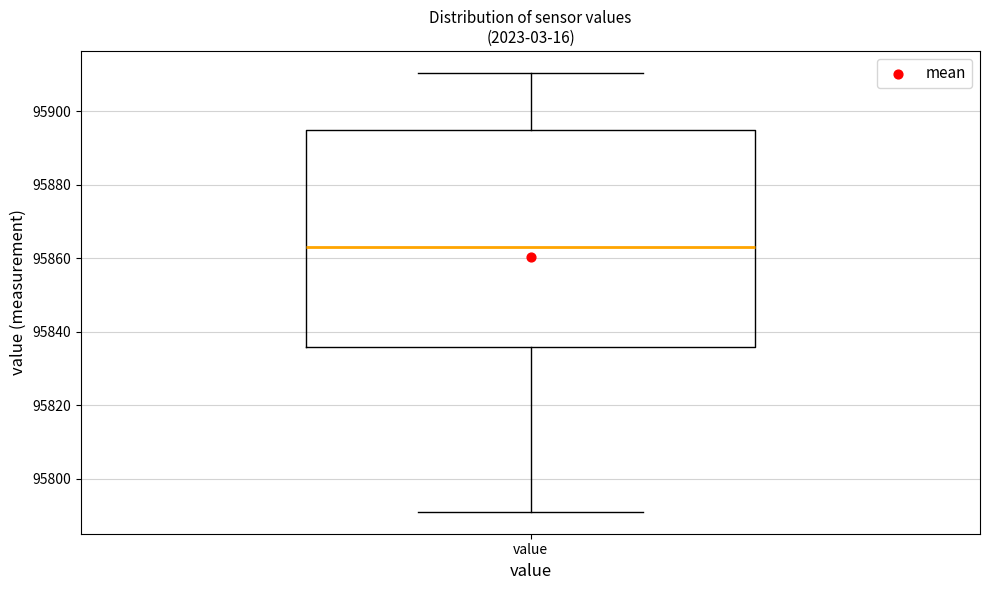

Read this box plot against the y-axis: the position of the median line, the range covered by the box, and the ends of both whiskers. The values are not printed on the chart, so give them approximately, as read against the axis.

median 95864, box 95836 to 95894, whiskers 95792 to 95910